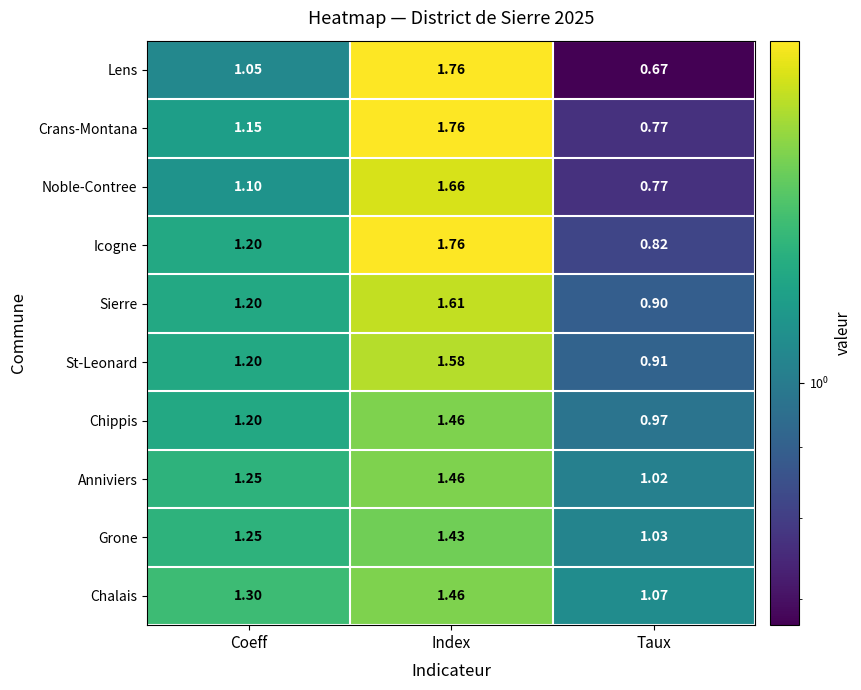

Which series has the largest total across all categories?

Chalais